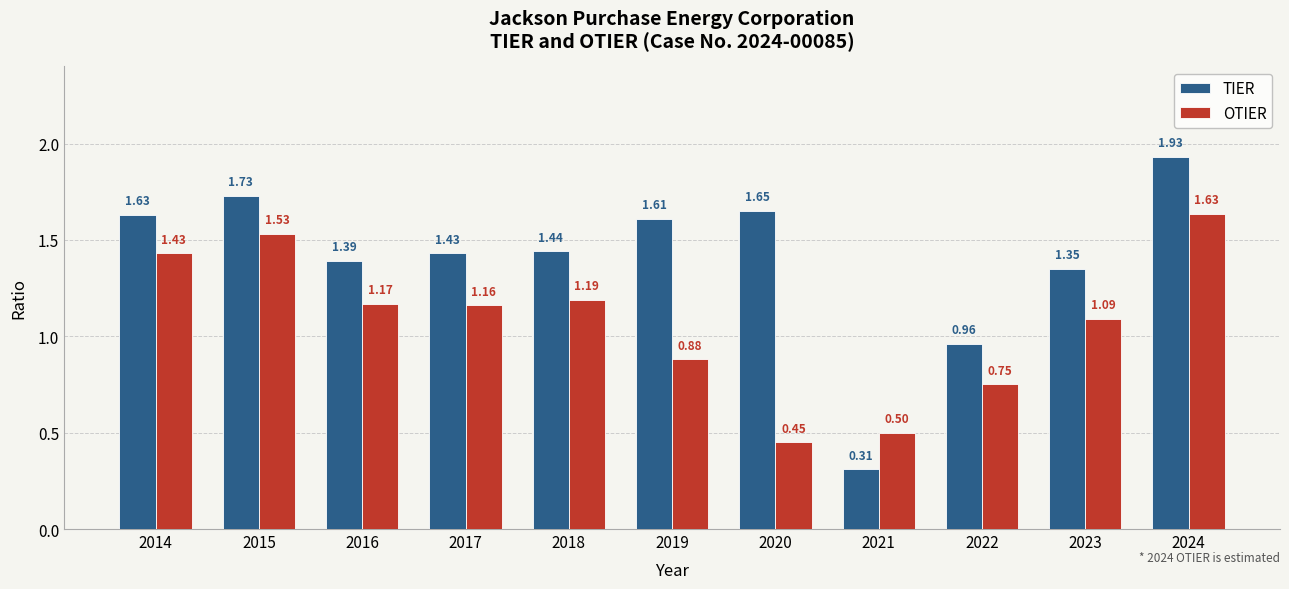

Which series has the largest range (max minus min)?

TIER